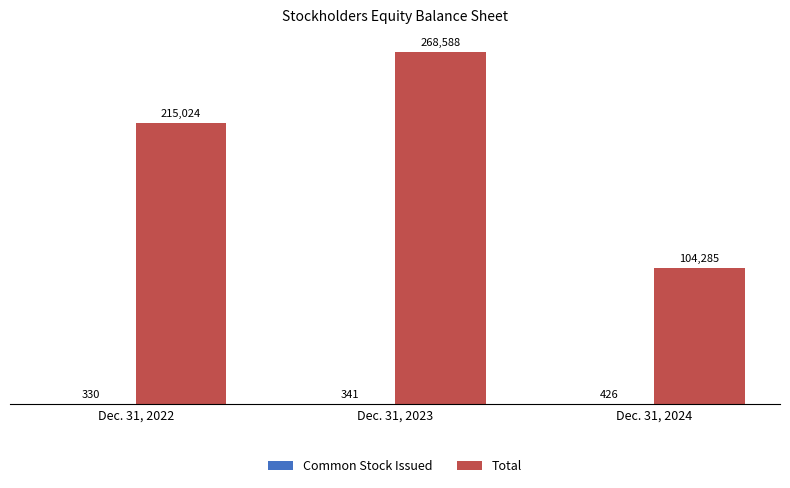

How many categories are shown in the chart?

3